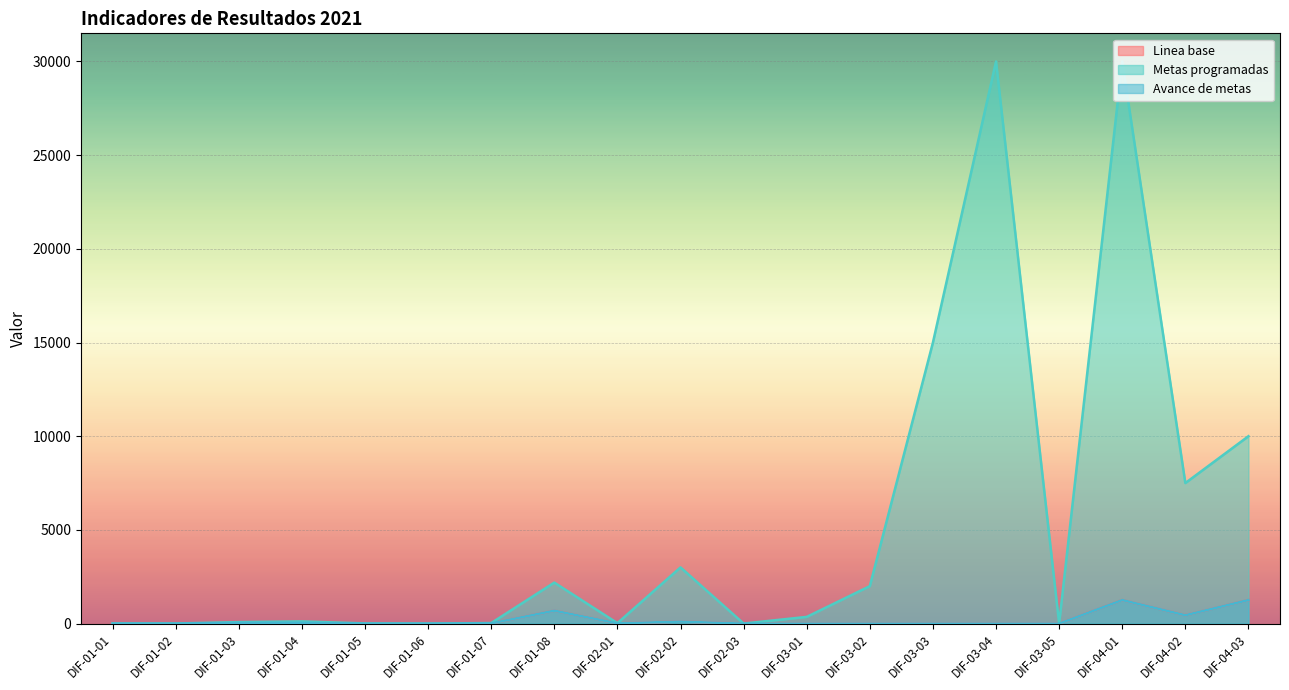

Where is the first local maximum for Linea base?

DIF-01-04